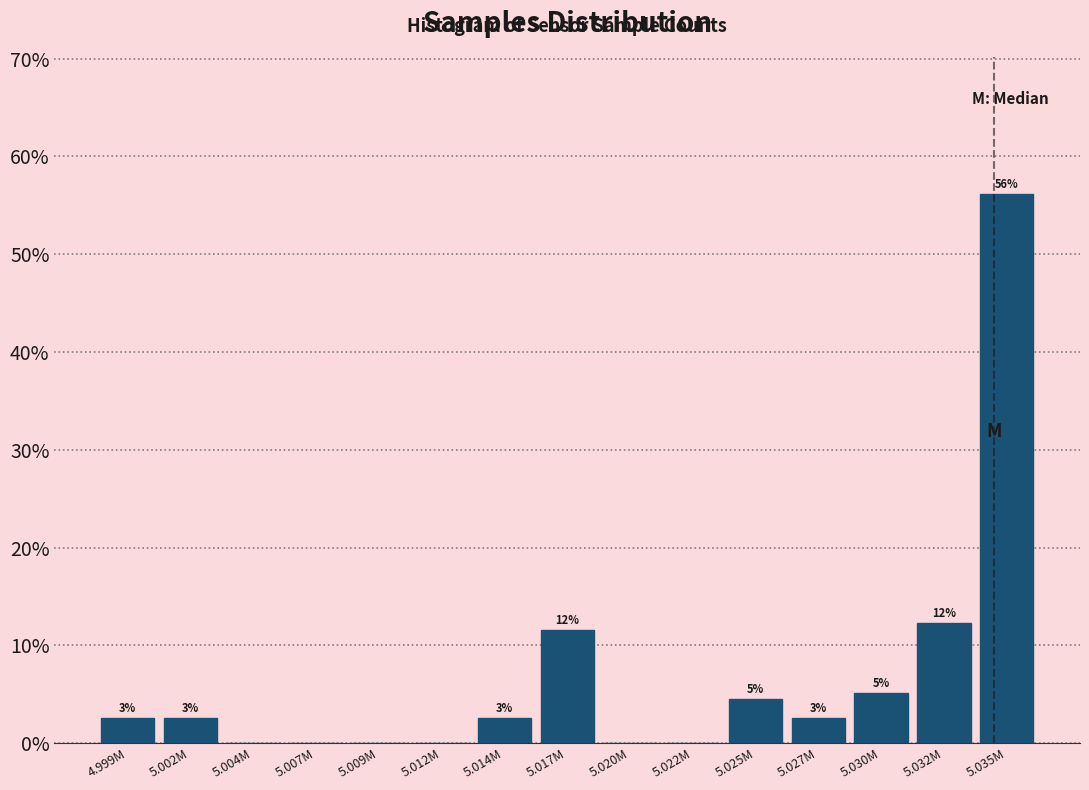

Are the bars horizontal?

No